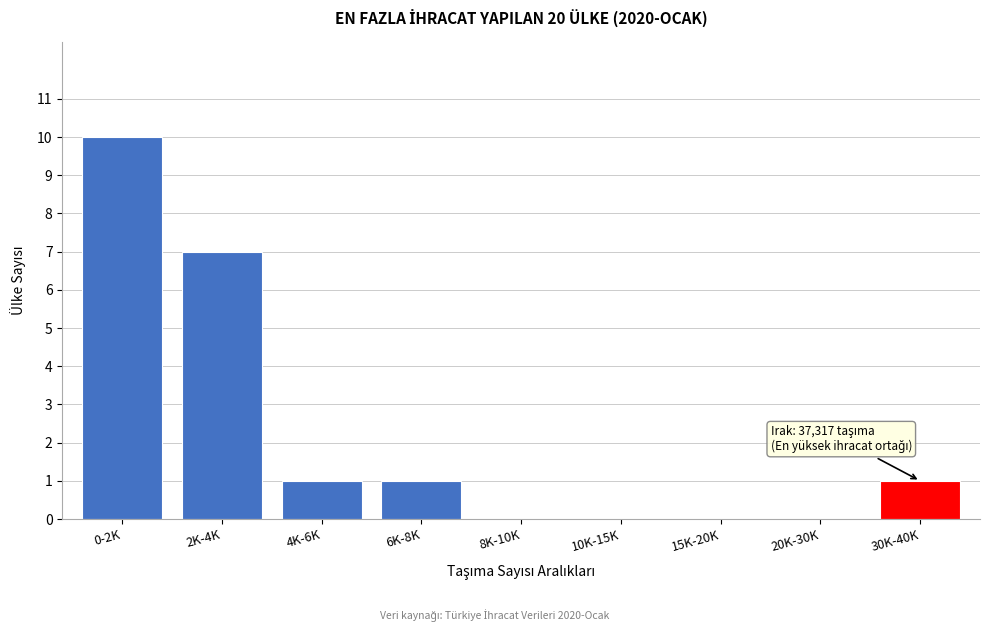

Reading left to right, extract all data points from this chart.

0-2K=10	2K-4K=7	4K-6K=1	6K-8K=1	8K-10K=0	10K-15K=0	15K-20K=0	20K-30K=0	30K-40K=1